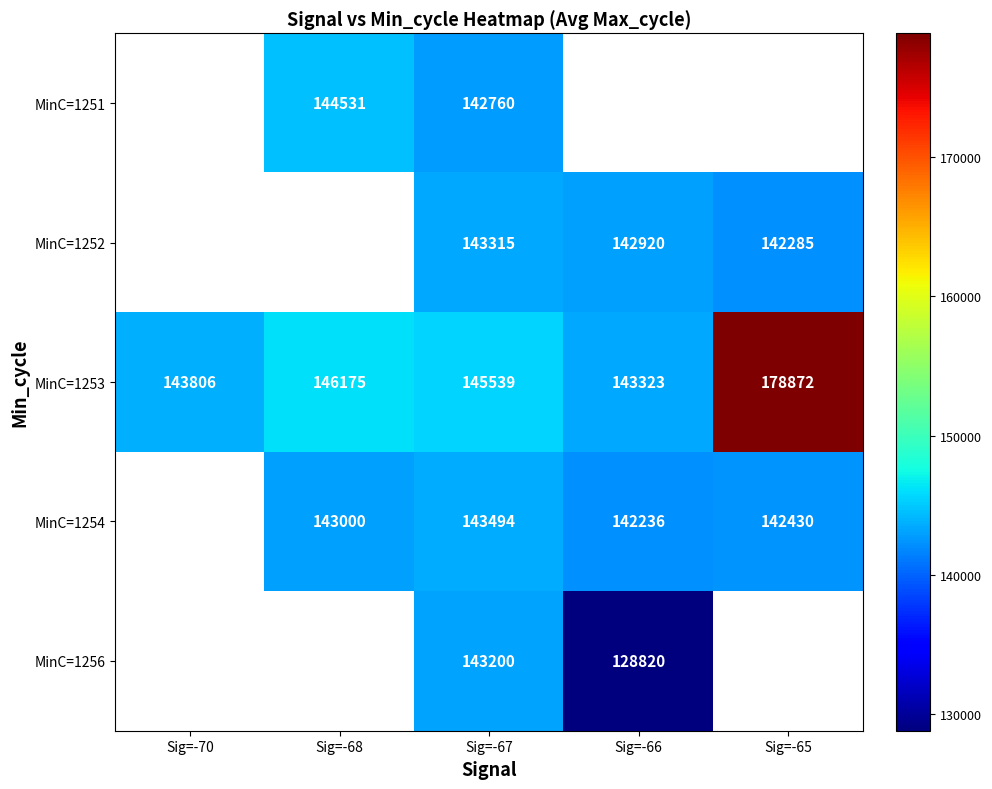

Which label corresponds to the largest value in the chart?

Sig=-65